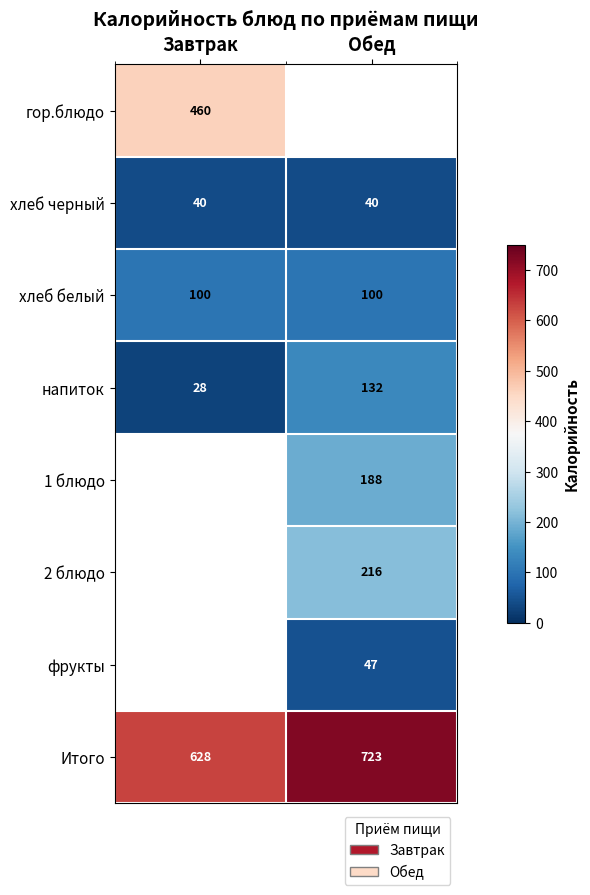

Which label corresponds to the largest value in the chart?

Обед